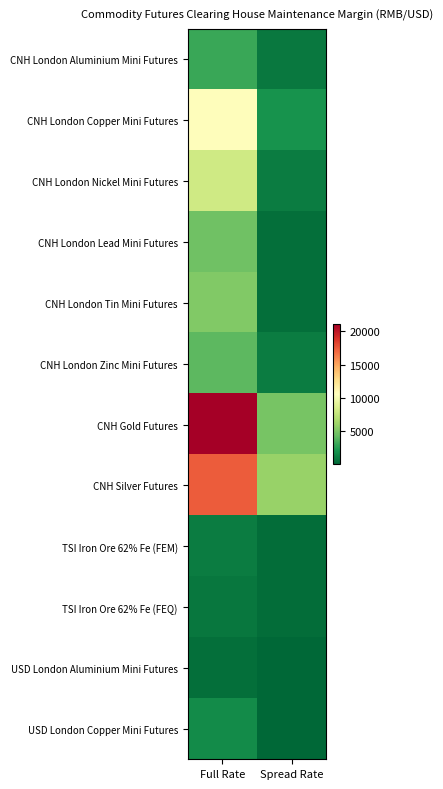

Reading right to left, list all the values displayed in this chart.

CNH London Aluminium Mini Futures: Spread Rate=839	Full Rate=3106
CNH London Copper Mini Futures: Spread Rate=2042	Full Rate=10724
CNH London Nickel Mini Futures: Spread Rate=1054	Full Rate=8107
CNH London Lead Mini Futures: Spread Rate=416	Full Rate=4617
CNH London Tin Mini Futures: Spread Rate=416	Full Rate=5202
CNH London Zinc Mini Futures: Spread Rate=1008	Full Rate=4032
CNH Gold Futures: Spread Rate=4851	Full Rate=21077
CNH Silver Futures: Spread Rate=5926	Full Rate=17406
TSI Iron Ore 62% Fe (FEM): Spread Rate=376	Full Rate=1044
TSI Iron Ore 62% Fe (FEQ): Spread Rate=387	Full Rate=756
USD London Aluminium Mini Futures: Spread Rate=74	Full Rate=432
USD London Copper Mini Futures: Spread Rate=100	Full Rate=1670